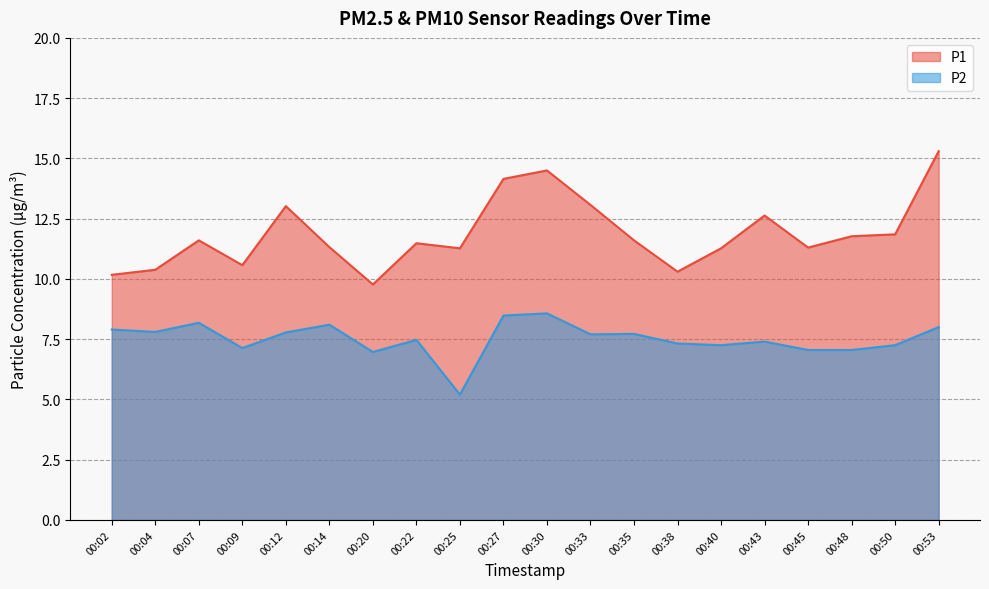

The P2 series shows 7.0 at 00:45. True or false?

True